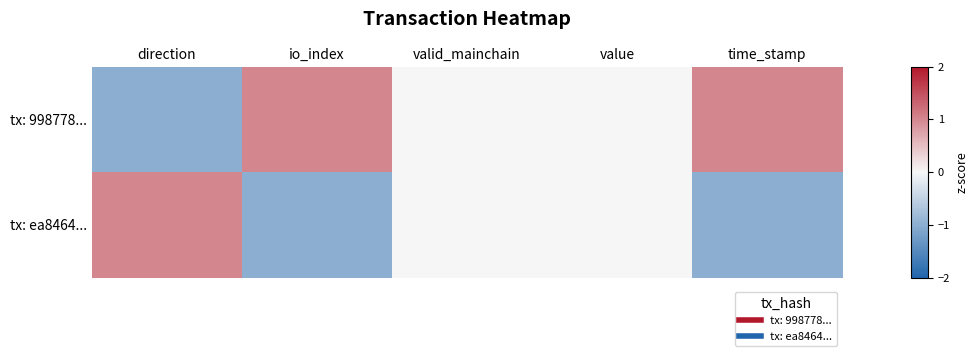

Reading left to right, transcribe all the data shown in this chart.

tx: 998778...: direction=-1	io_index=1	valid_mainchain=0	value=0	time_stamp=1
tx: ea8464...: direction=1	io_index=-1	valid_mainchain=0	value=0	time_stamp=-1